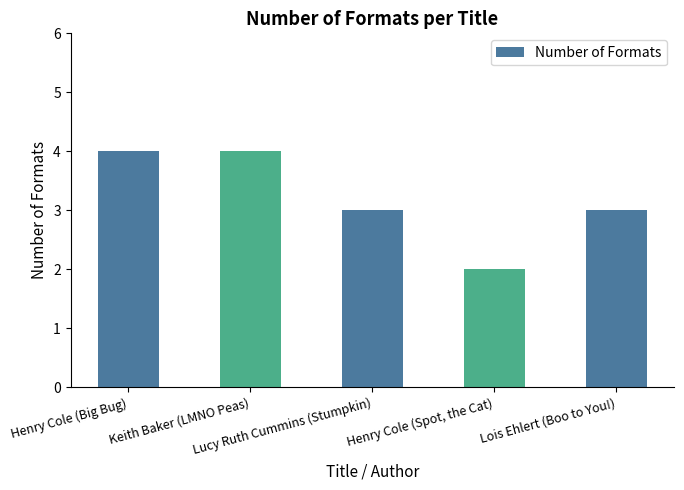

What is the sum of all values?

16